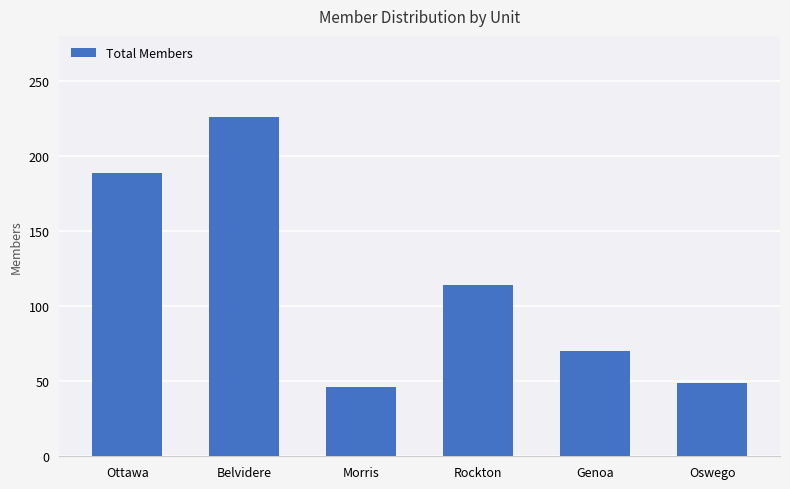

List the labels in order of value, smallest first.

Morris, Oswego, Genoa, Rockton, Ottawa, Belvidere